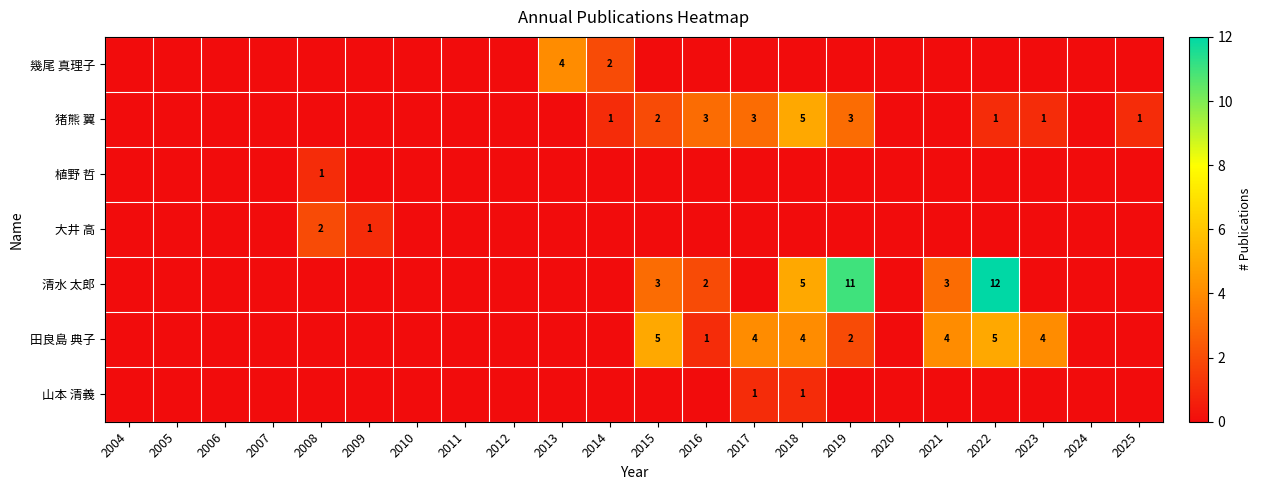

The value of 田良島 典子 at 2018 is 4. True or false?

True